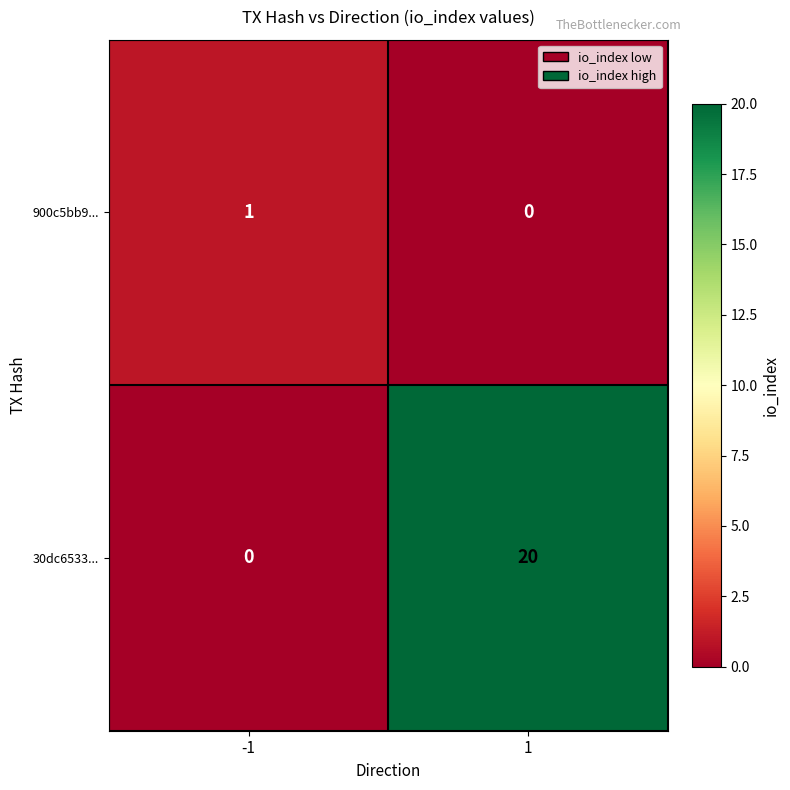

Is it true that 30dc6533... equals 5 at 1?

False